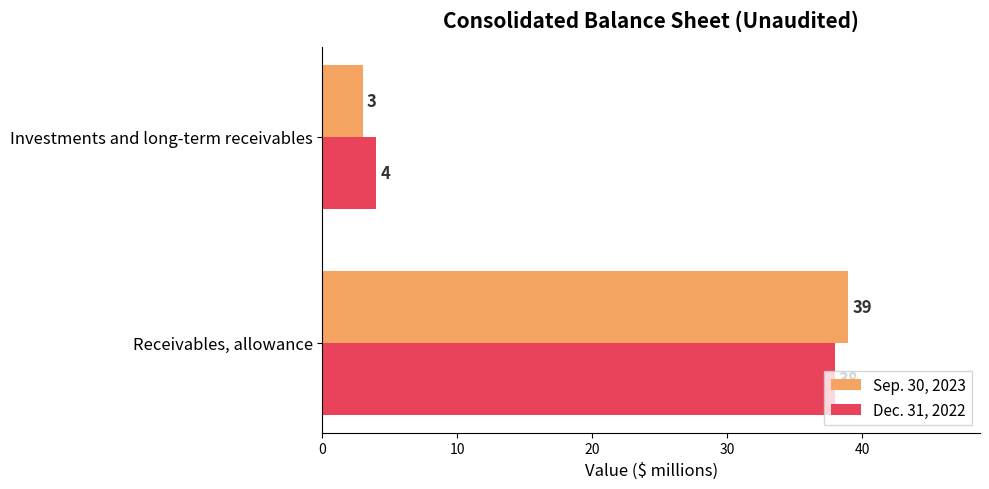

At how many categories does at least one series exceed 38?

1